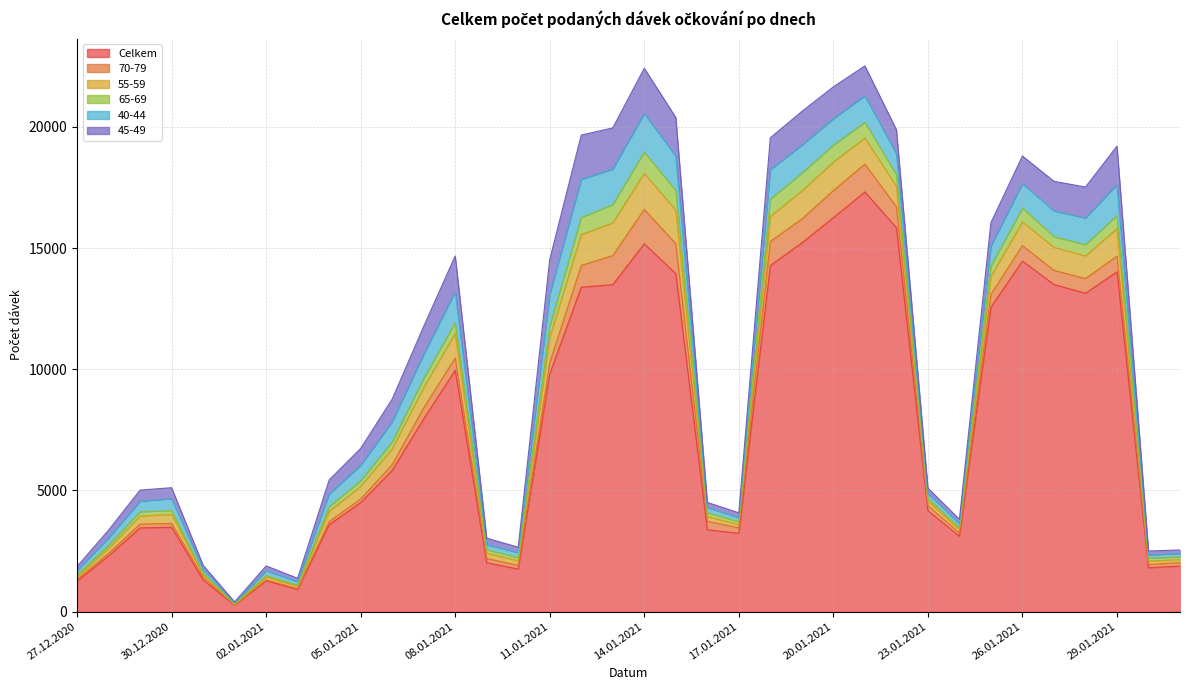

Which series changed the most between 09.01.2021 and 26.01.2021?

Celkem